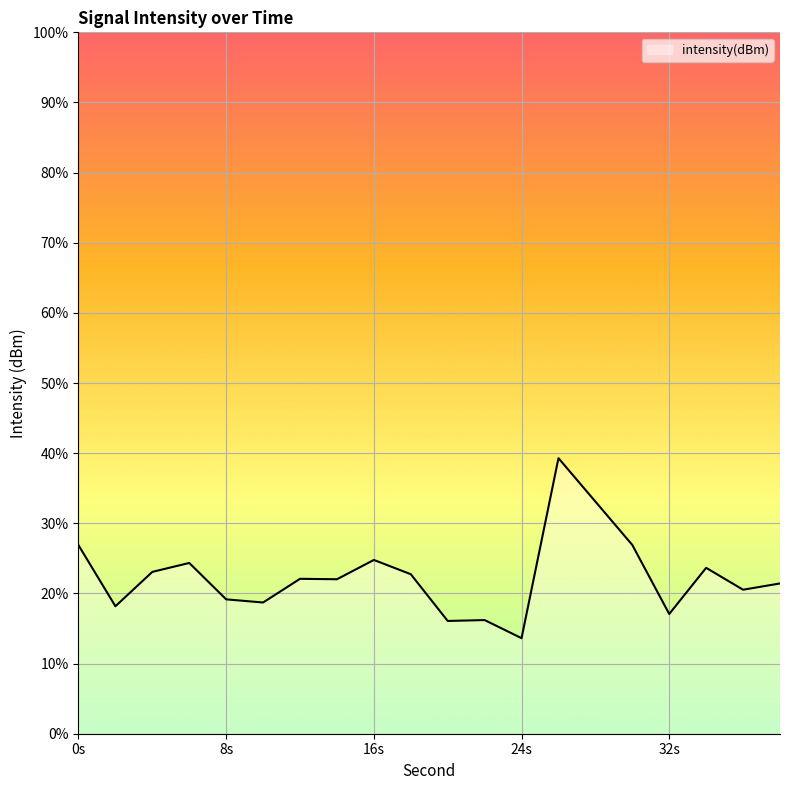

How many lines are shown in the chart?

1